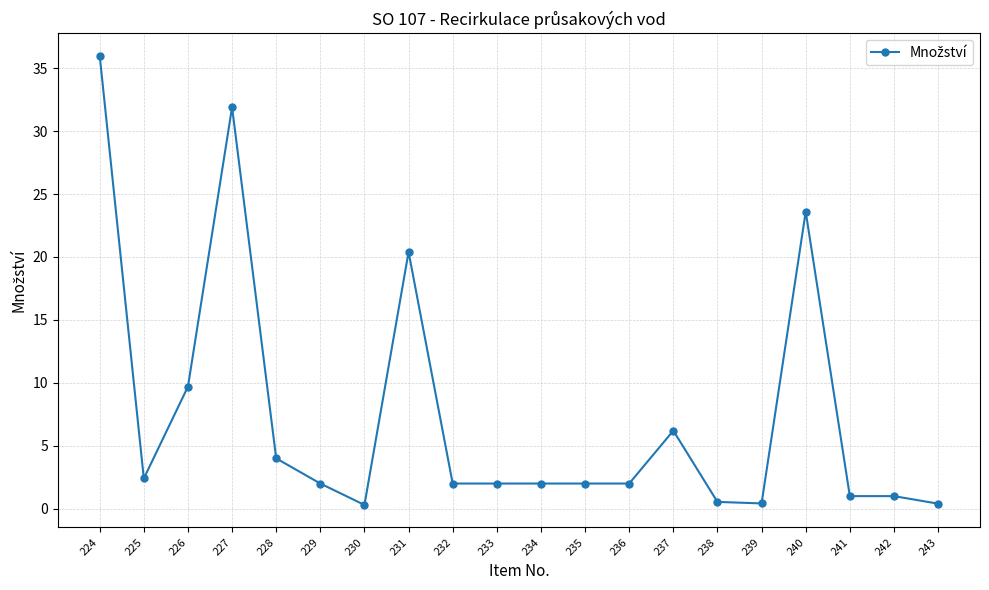

How many data points does each series have?

20